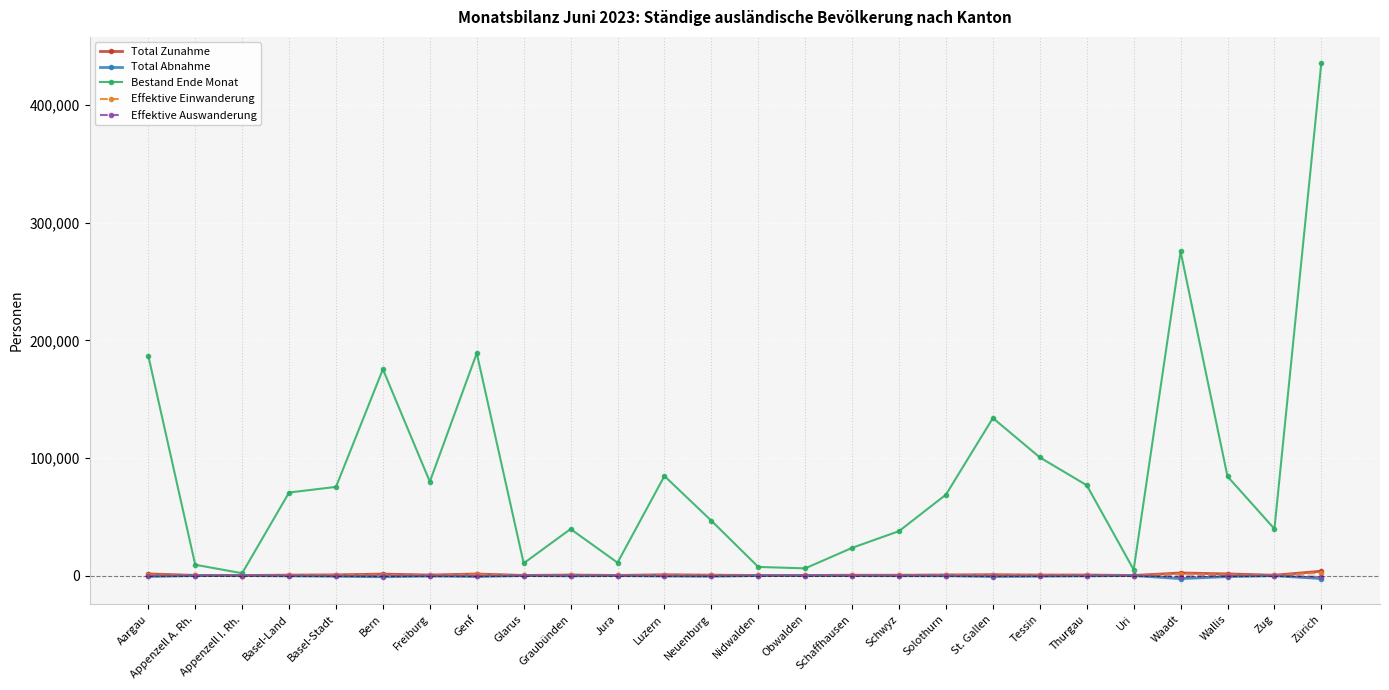

Which series changed the most between Appenzell I. Rh. and Bern?

Bestand Ende Monat